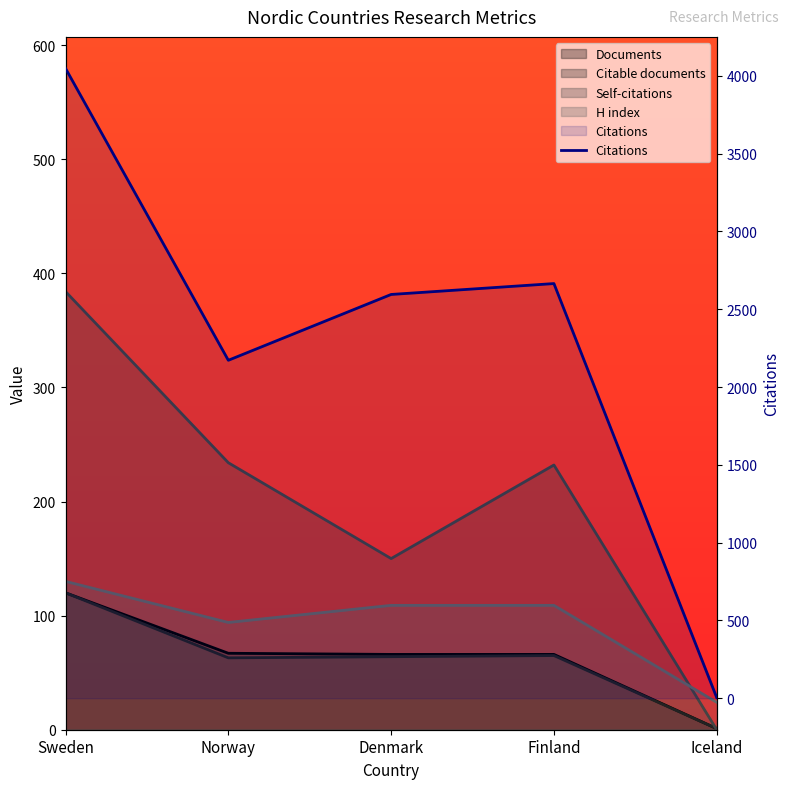

How many data points are less than 2595?

2